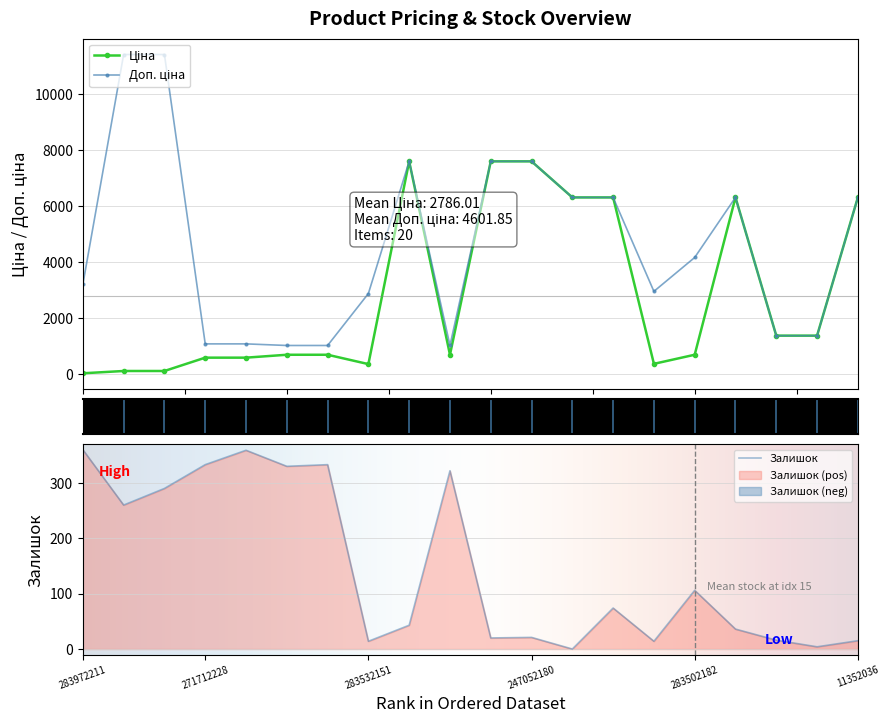

What position from the right is 259552213?

15